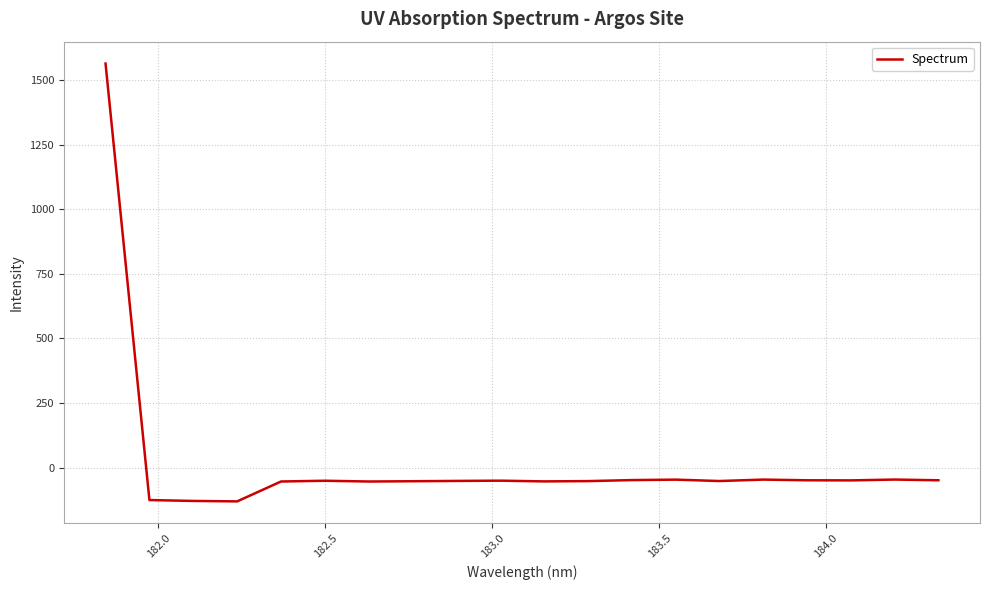

What is the minimum value shown in the chart?

-131.1